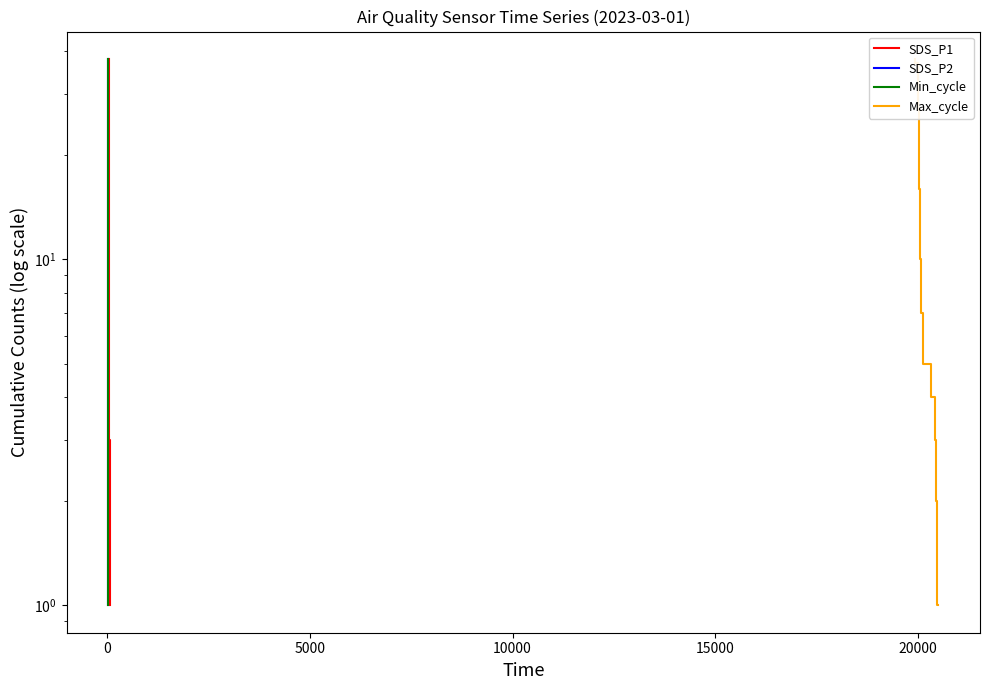

Is it true that Max_cycle equals 7 at 26?

False